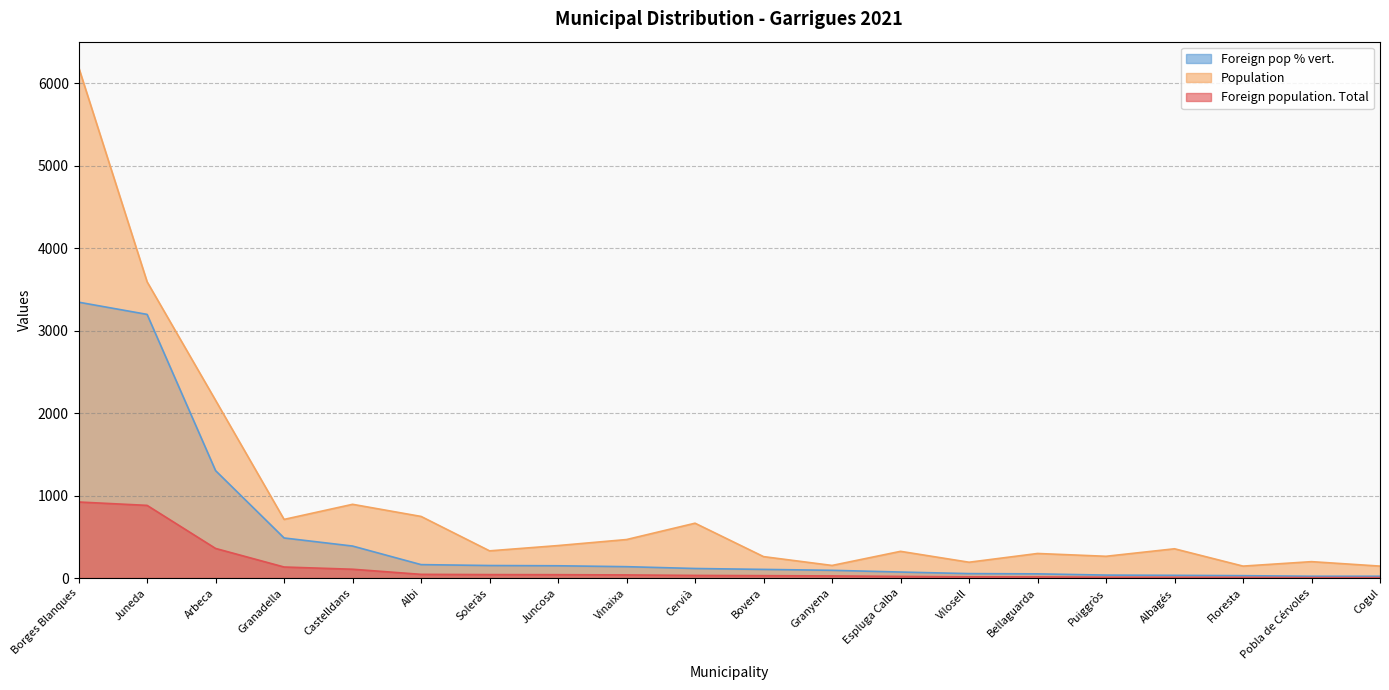

The value of Foreign population. Total at Pobla de Cérvoles is 6. True or false?

True